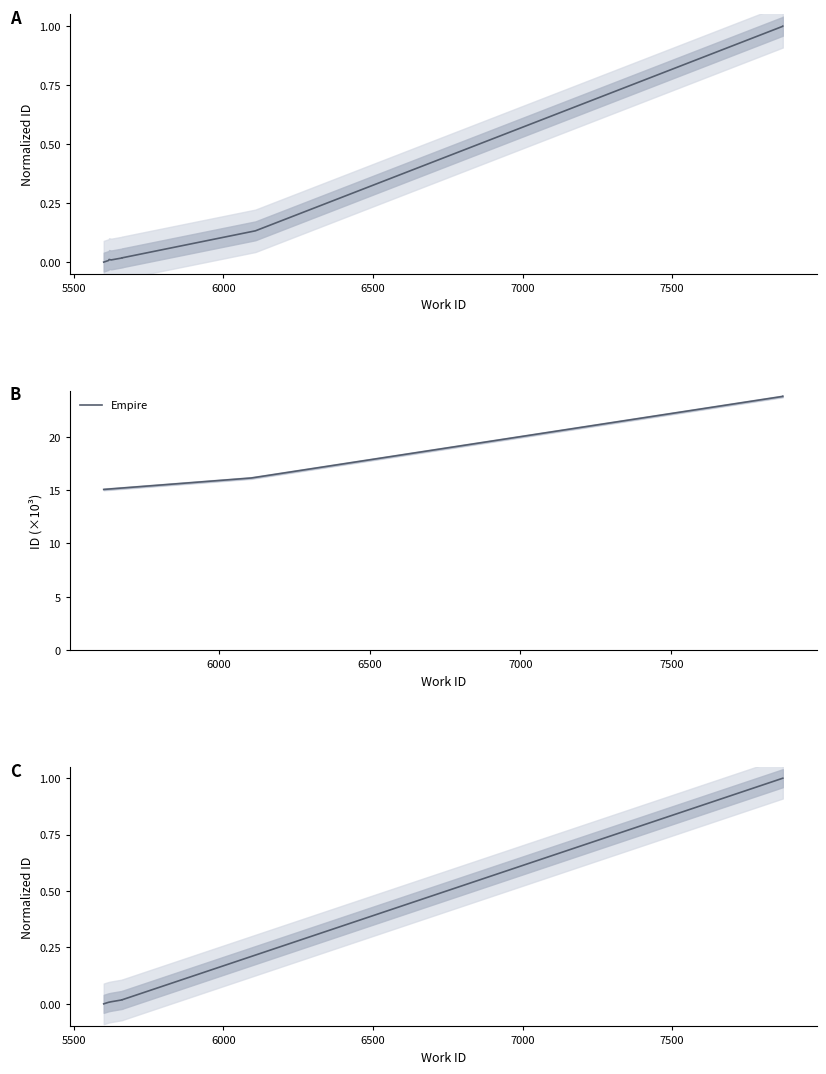

Reading left to right, transcribe all the data shown in this chart.

5600=0.0	5616=0.0	5625=0.0	5618=0.0	5662=0.0	5662=0.0	6107=0.1	7870=1.0	7870=1.0	7870=1.0